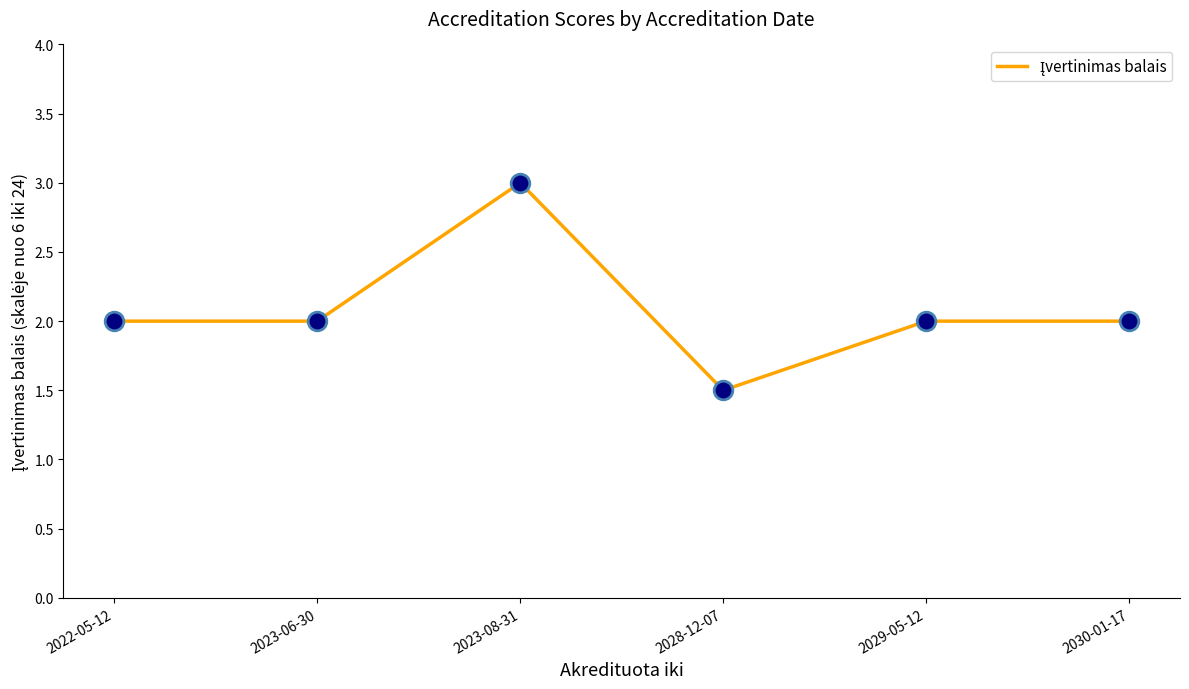

What is the change in value from 2023-08-31 to 2030-01-17?

-1.0